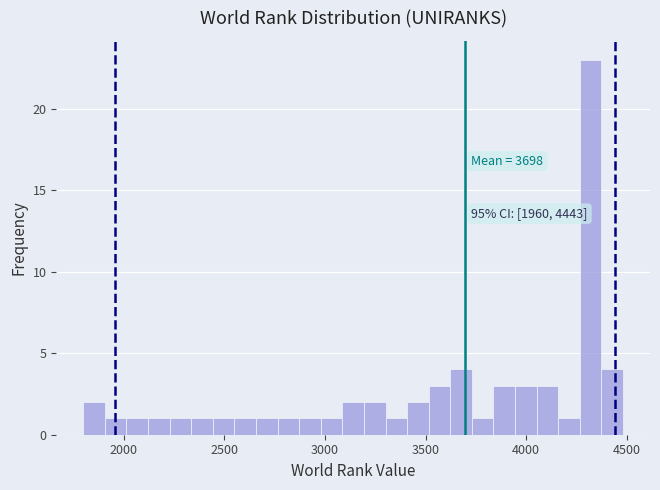

Read against the x-axis, roughly where is the centre of the tallest bar?

4300